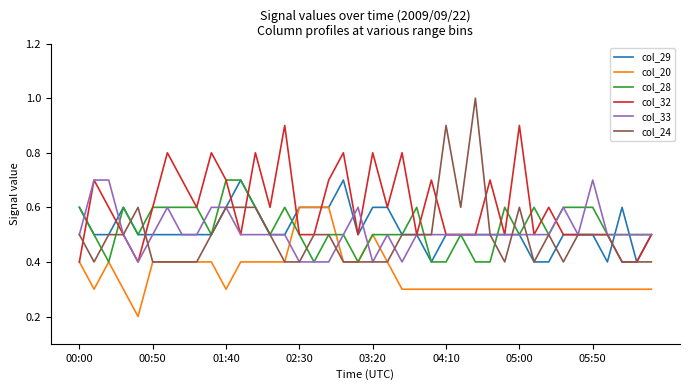

What is the average value of the col_20 series?

0.4